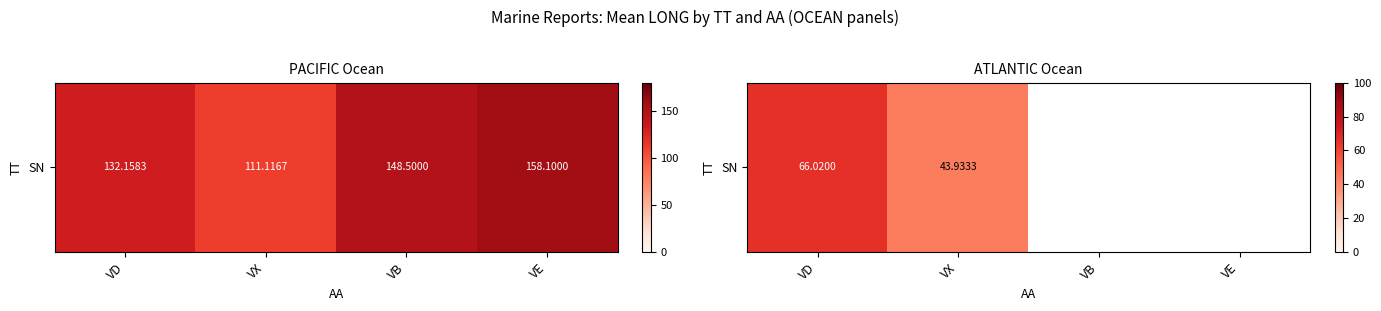

Count the number of categories in the chart.

4